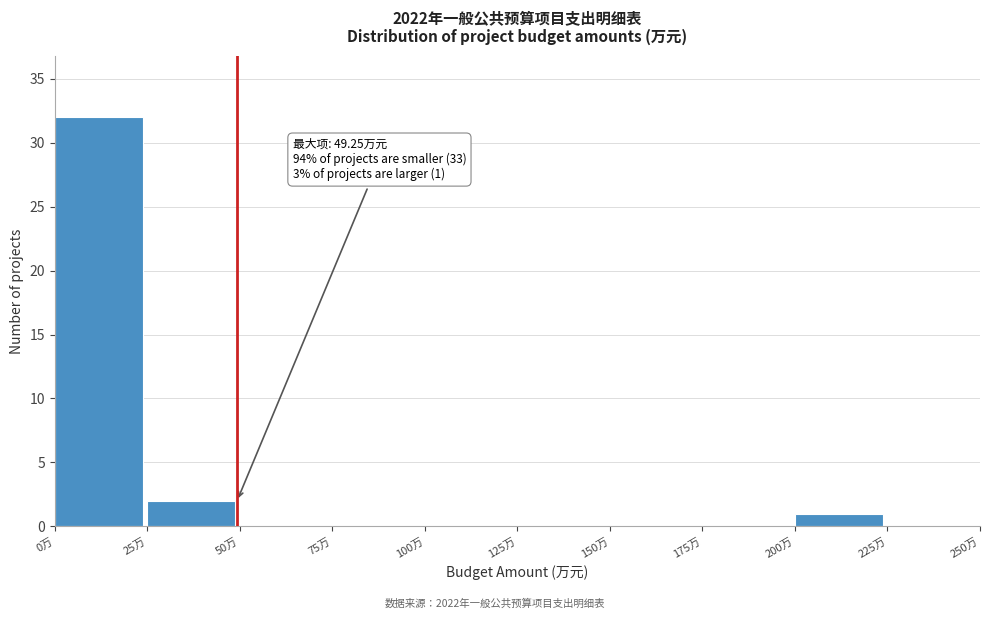

Which range on the x-axis has the tallest bar?

0 to 25